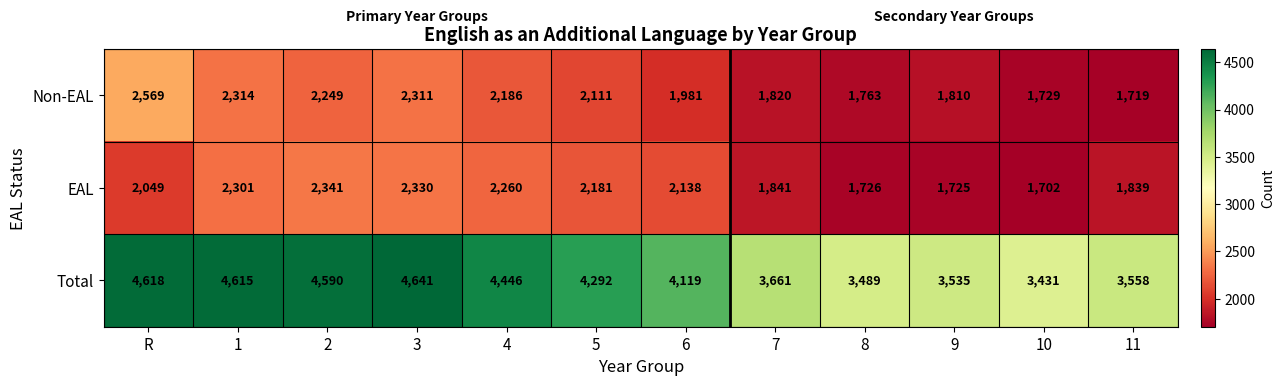

Is it true that Non-EAL equals 2675 at 10?

False